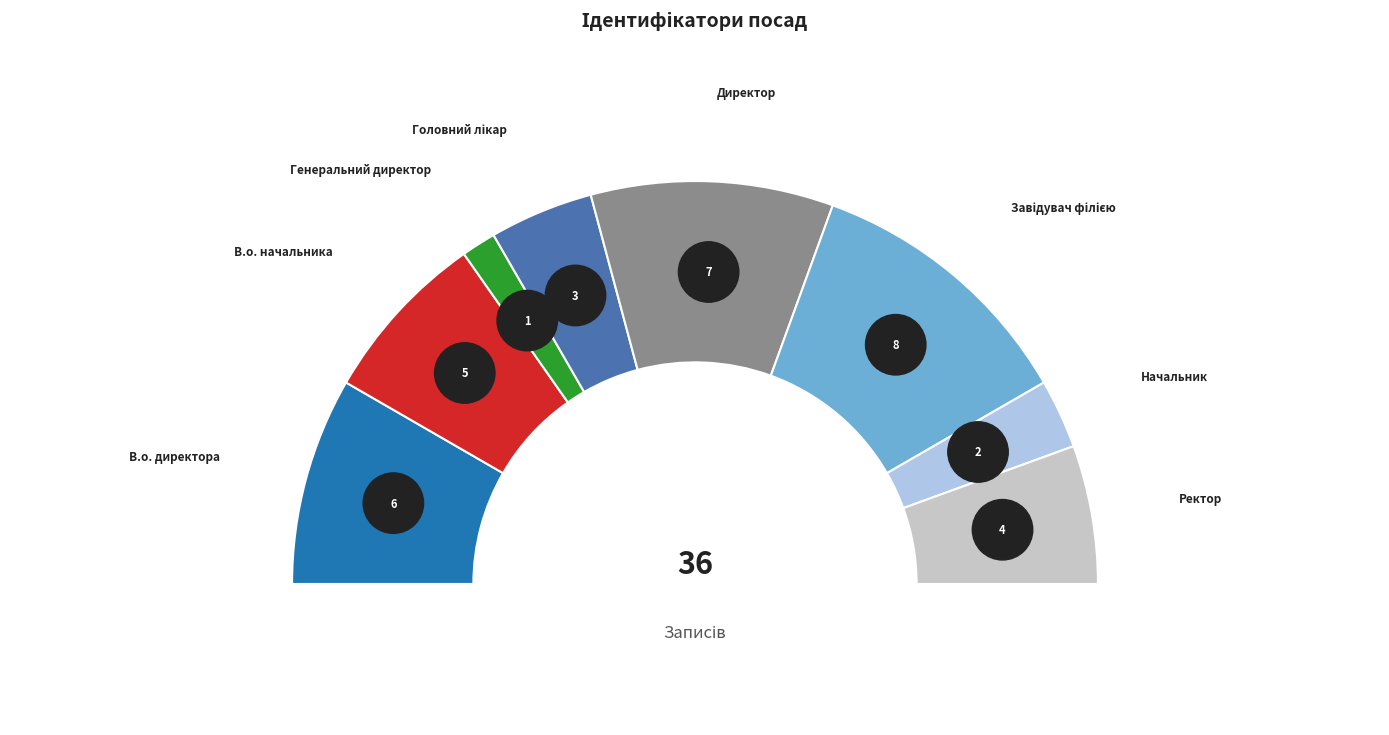

Which slice is the smallest?

Генеральний директор